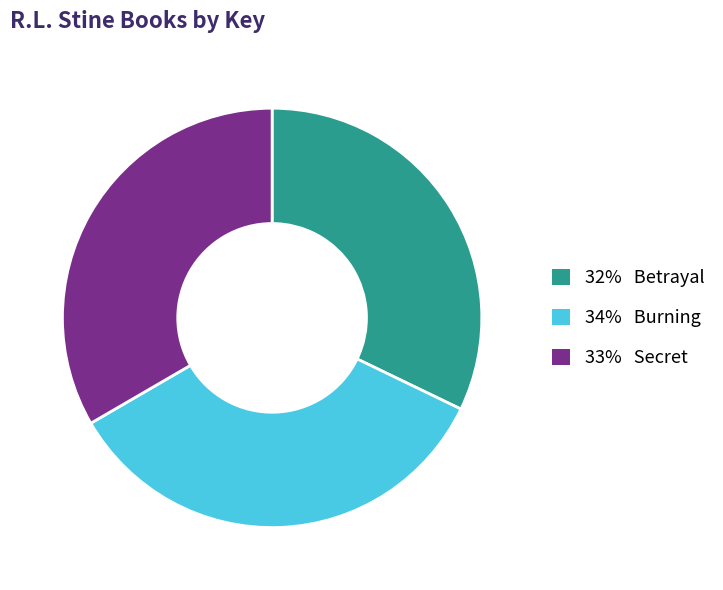

Is there any slice that represents more than half of the pie?

No